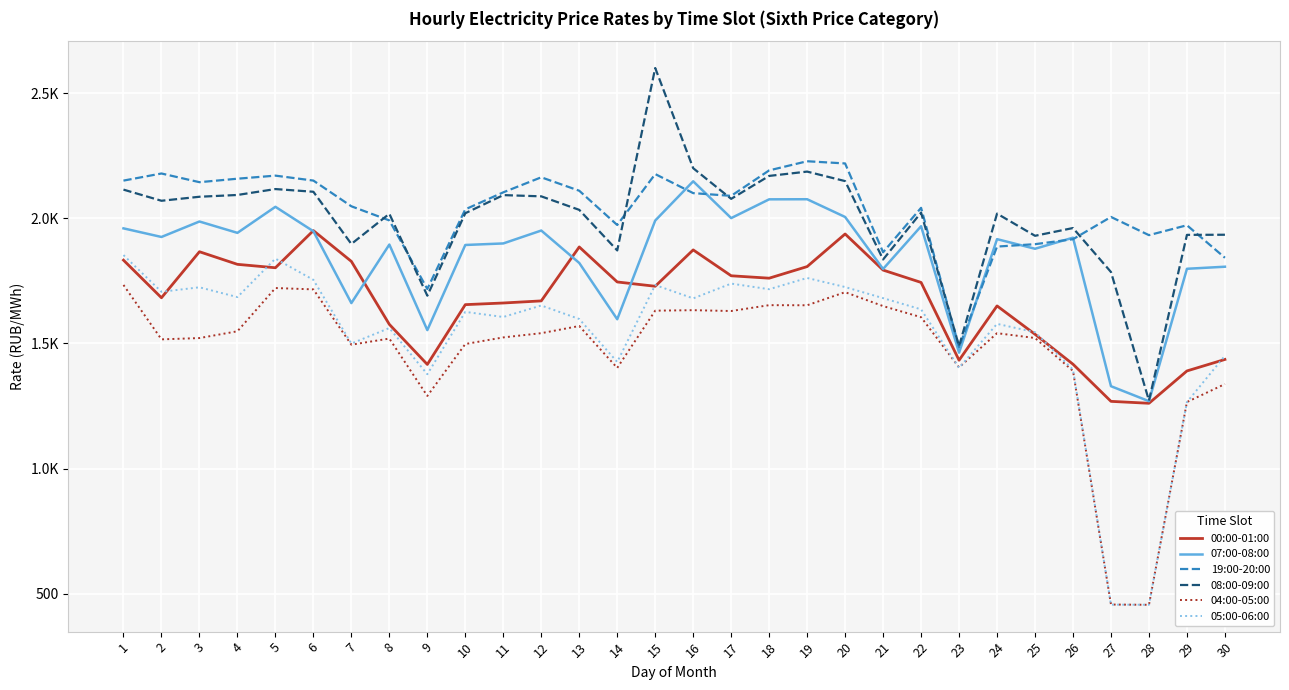

In 05:00-06:00, how many points are lower than both neighbors (excluding endpoints)?

10